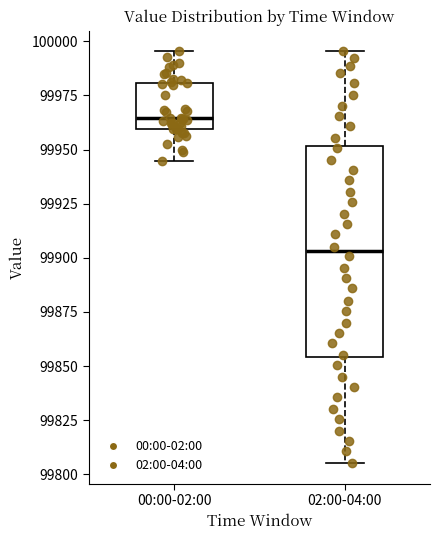

Which box is the tallest, from its lower edge to its upper edge?

02:00-04:00